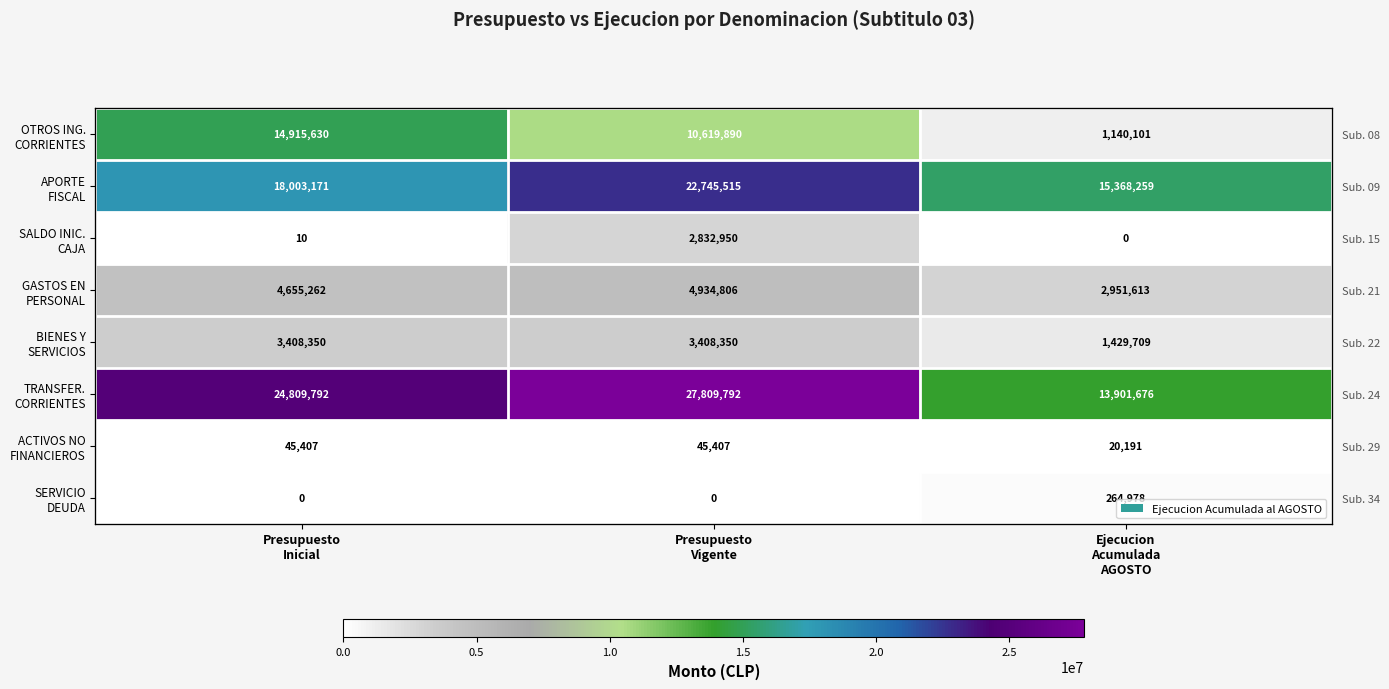

Read the BIENES Y SERVICIOS value at Presupuesto Vigente, to the nearest 10.

3408350